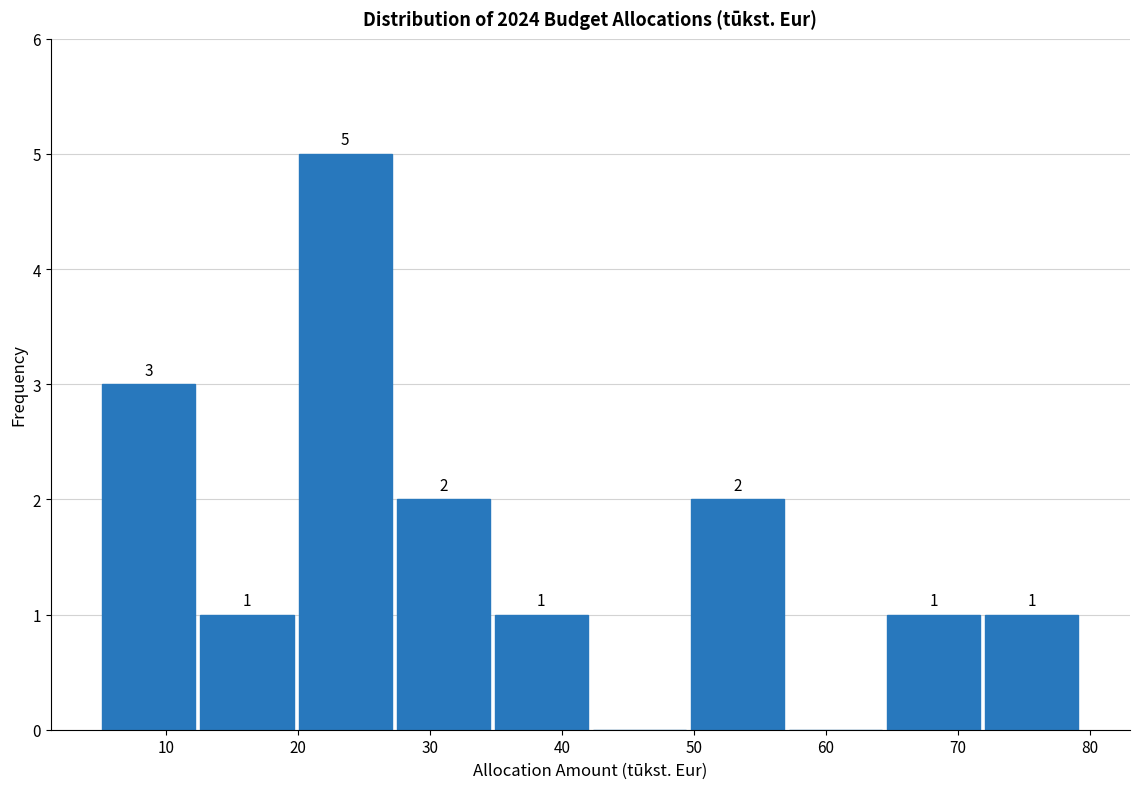

Over which range of the x-axis is the bar tallest?

20 to 27